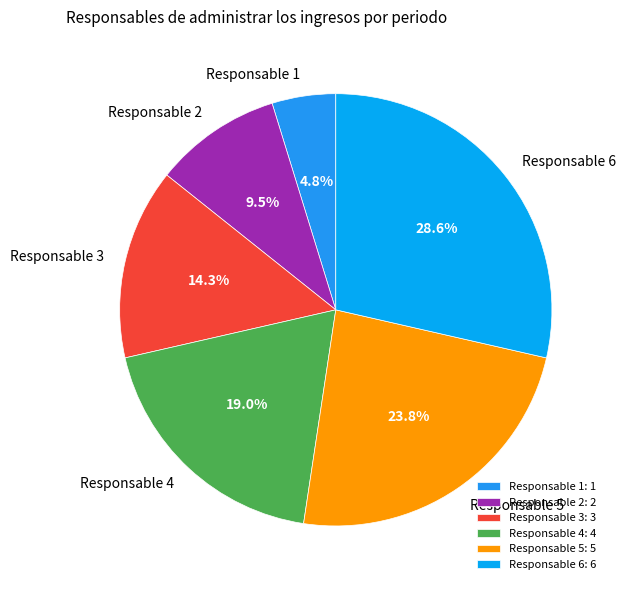

Is there any slice that represents more than half of the pie?

No